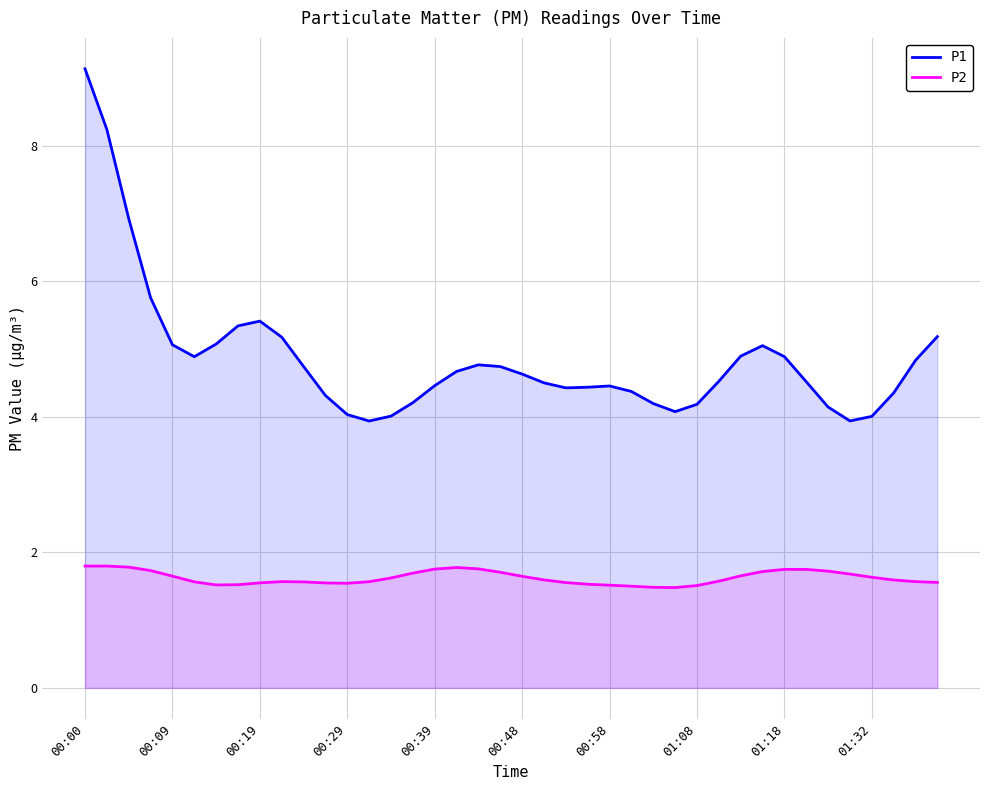

Does the chart display data point markers on the line(s)?

No